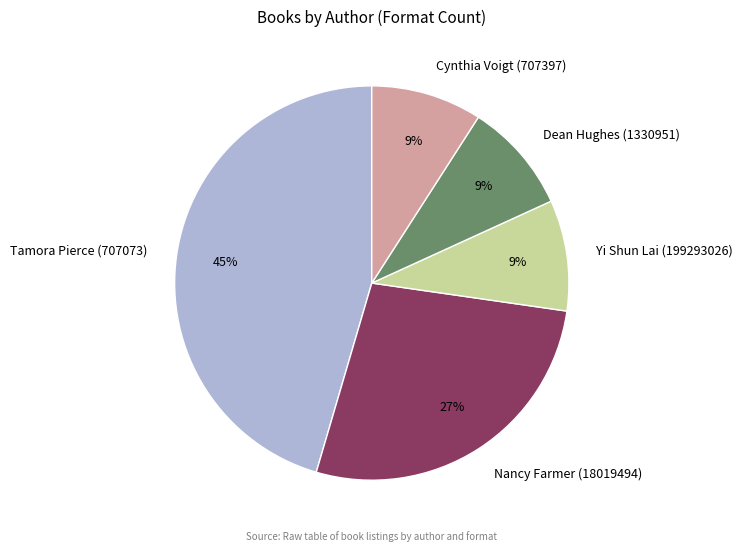

Approximately how many times larger is the value at Tamora Pierce (707073) compared to Nancy Farmer (18019494)?

1.7